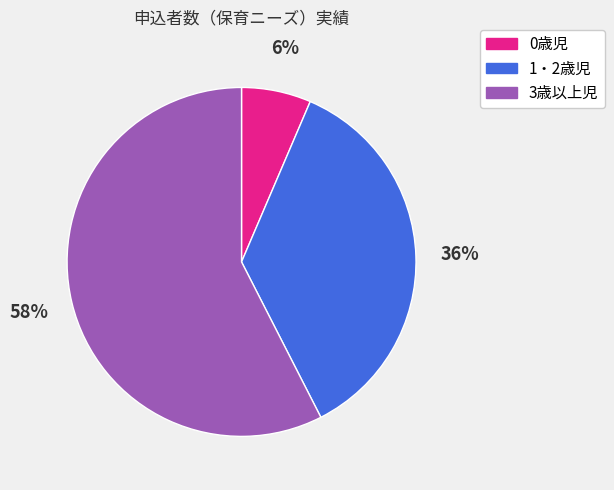

Is it true that 3歳以上児 is 58% of the pie?

True